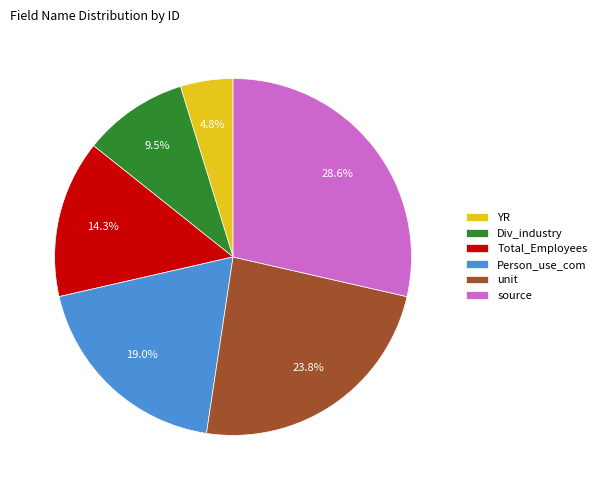

How many slices are in this pie chart?

6